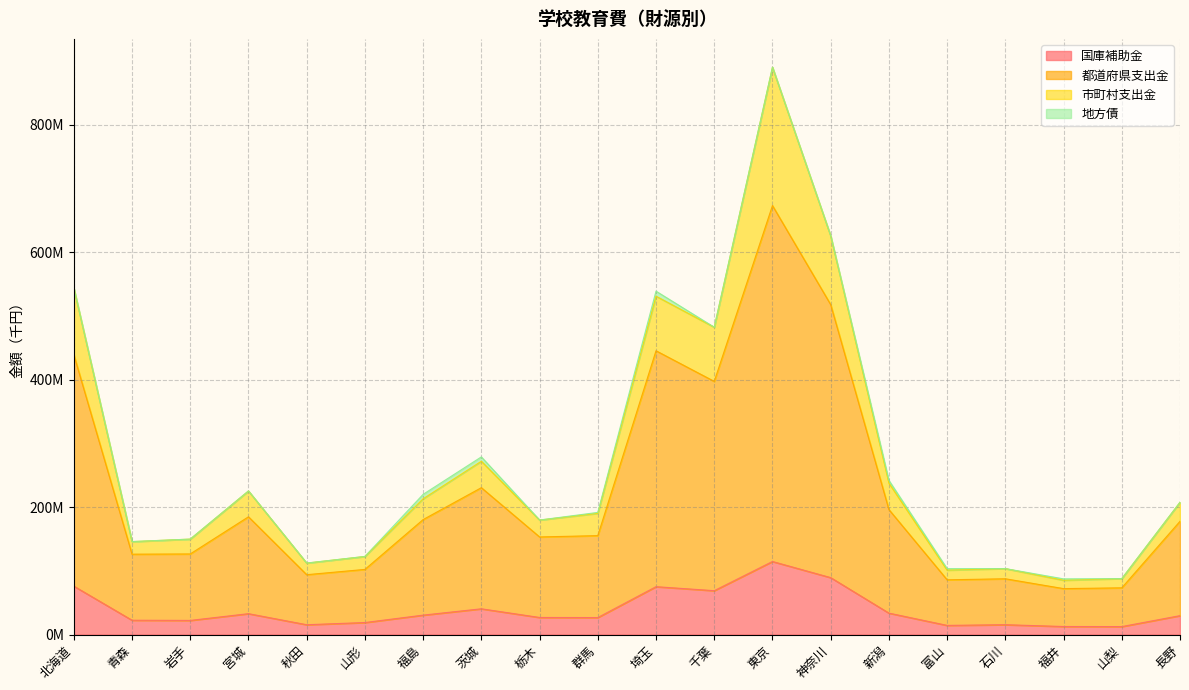

What is the sum of the 国庫補助金 values at 長野 and 茨城?

70188019